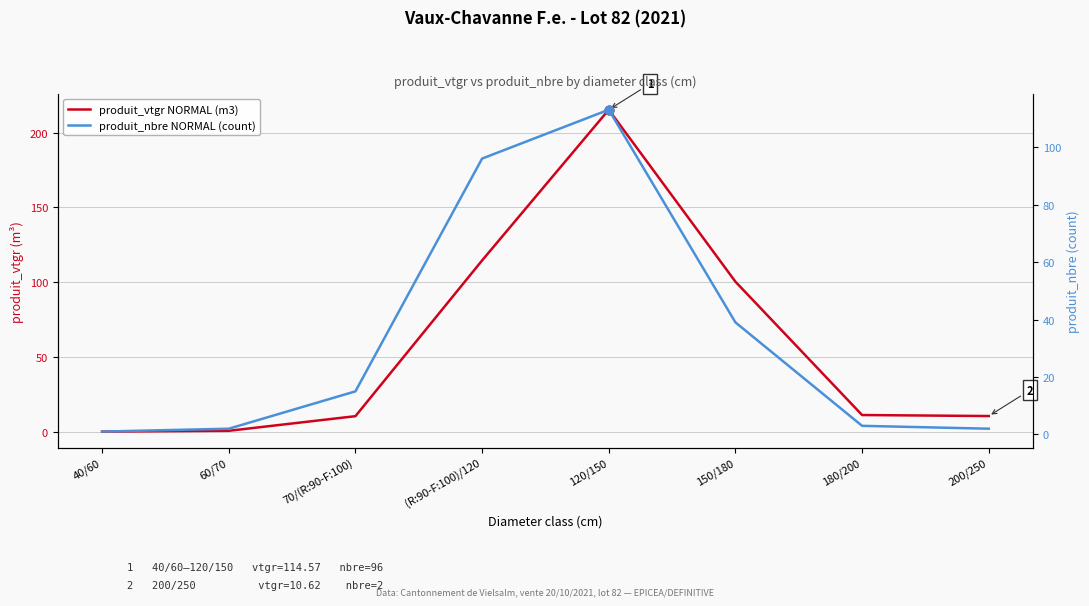

What is the total value across all series at 70/(R:90-F:100)?

25.5